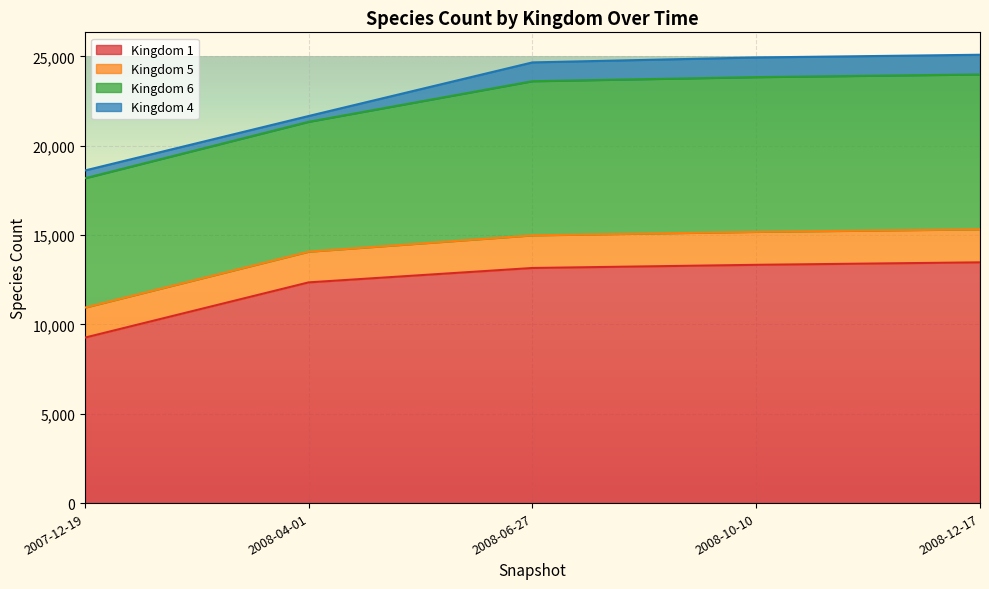

True or false: Kingdom 4 and Kingdom 6 cross at least once.

False